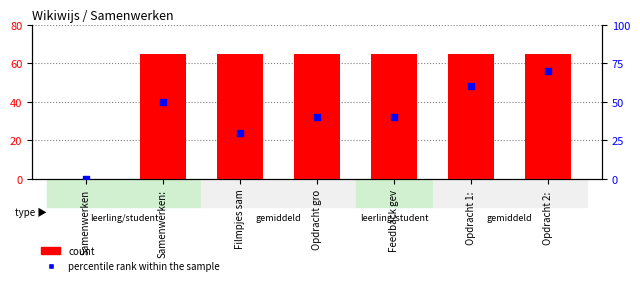

What is the total value across all series at Opdracht 2: ?

135.0